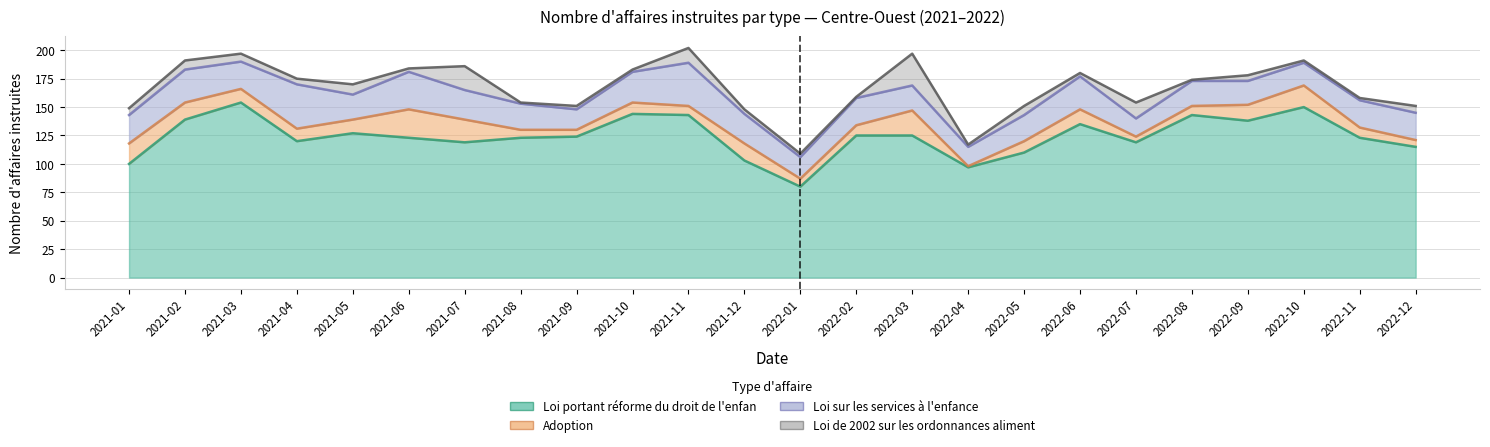

Which category has the lowest value across all series?

2022-04